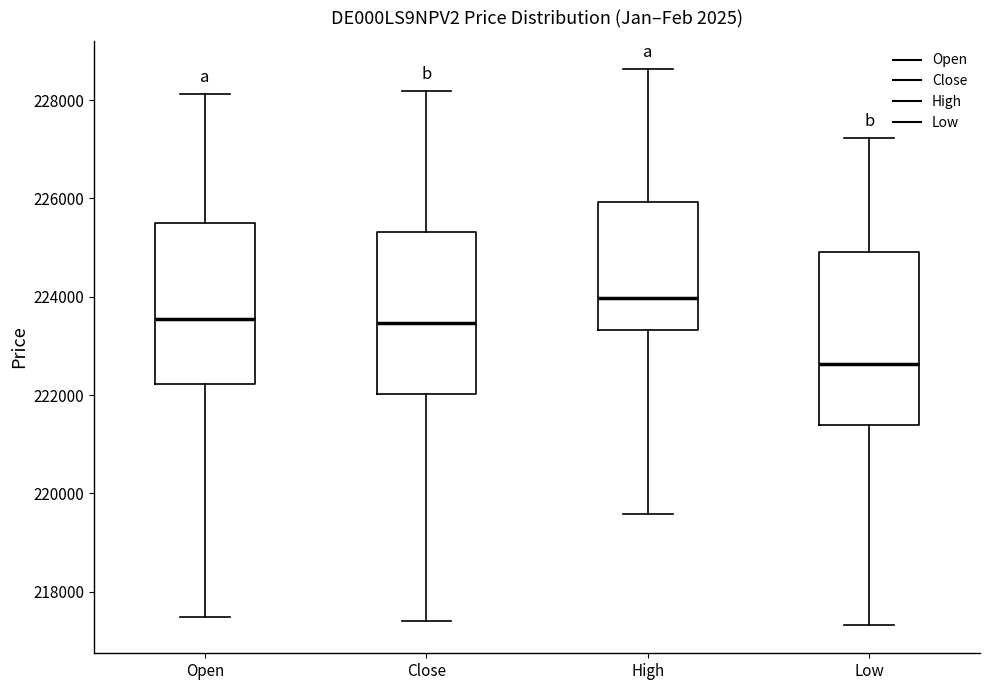

Reading left to right, transcribe this box plot: for each box, give where its median line is, the range the box spans, and where its two whiskers end, as read against the y-axis. The values are not printed on the chart, so give them approximately, as read against the axis.

Open: median 223600, box 222200 to 225400, whiskers 217400 to 228200
Close: median 223400, box 222000 to 225400, whiskers 217400 to 228200
High: median 224000, box 223400 to 226000, whiskers 219600 to 228600
Low: median 222600, box 221400 to 225000, whiskers 217400 to 227200